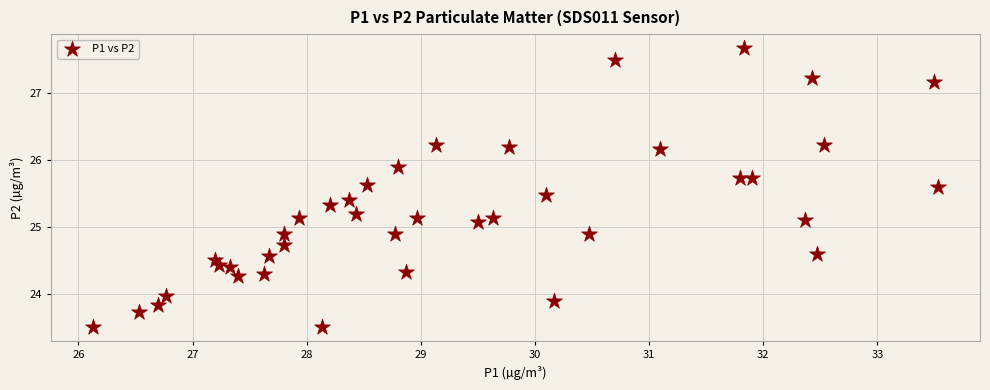

What is the range of Y values (max minus min)?

4.2